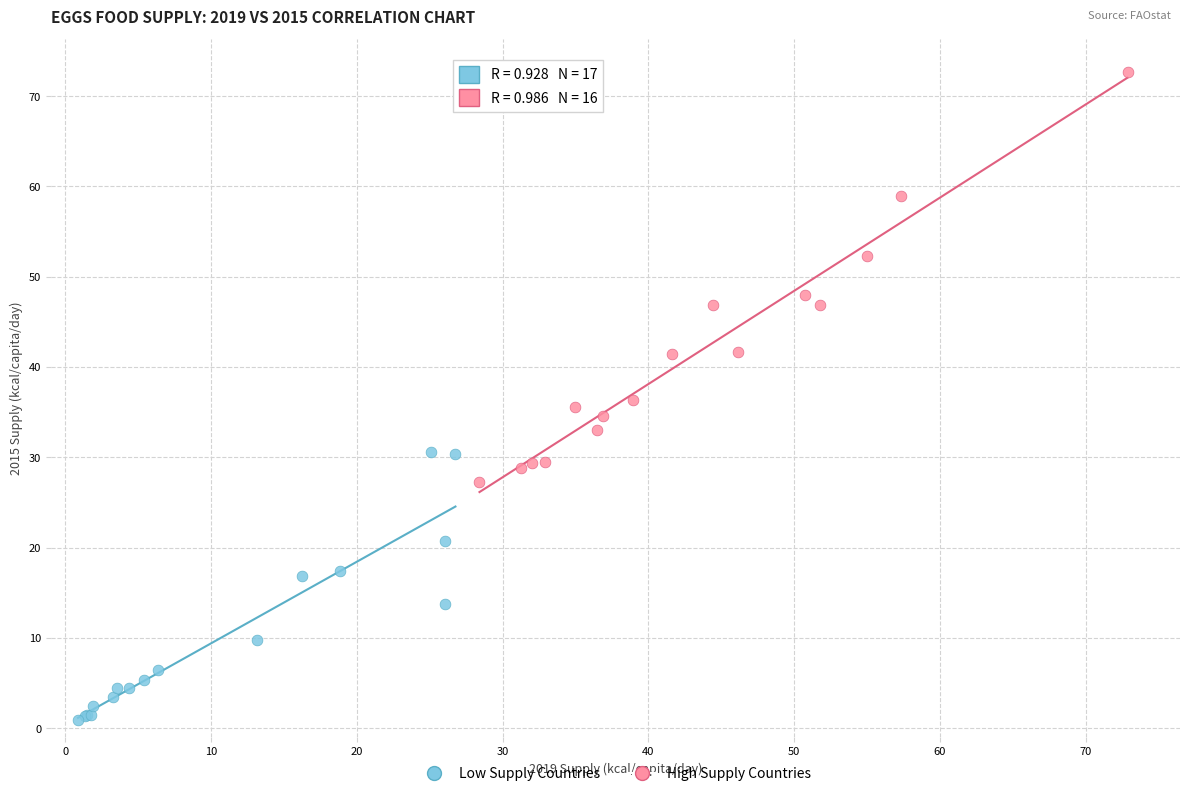

Which series reaches the maximum Y coordinate?

High Supply Countries